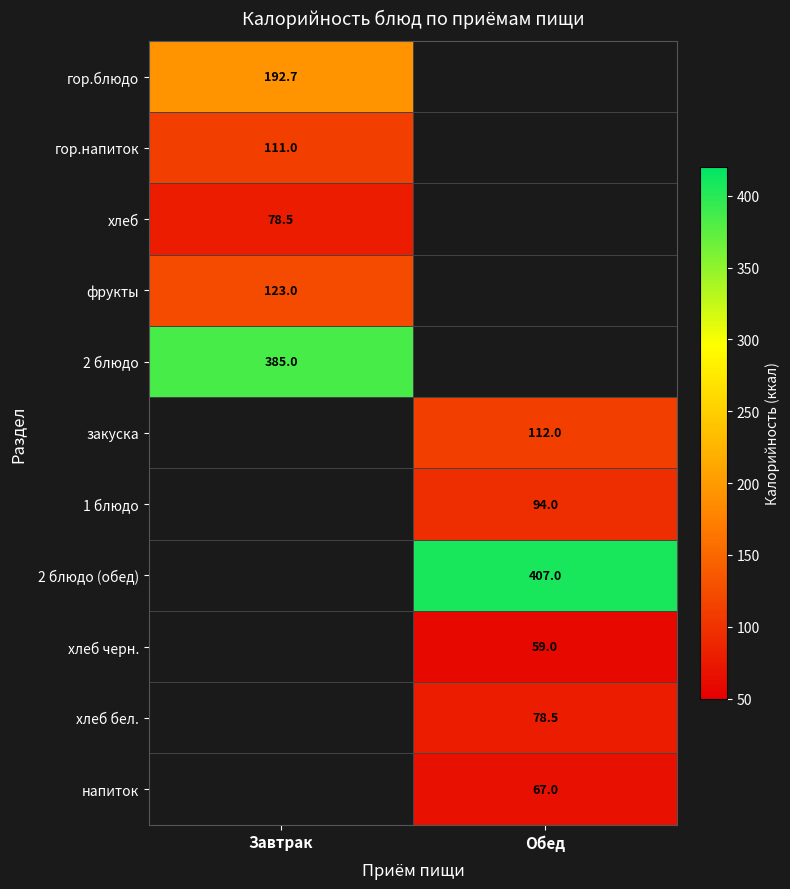

Is the value of 2 блюдо (обед) at Обед greater than the value of напиток at Обед?

Yes